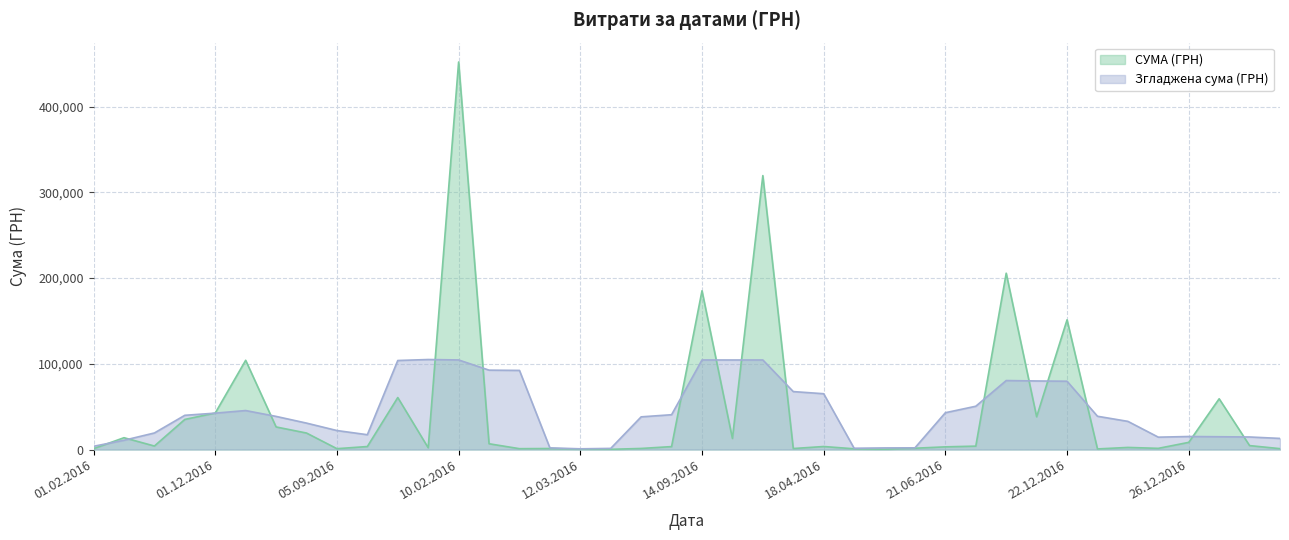

How many distinct data groups are displayed?

2